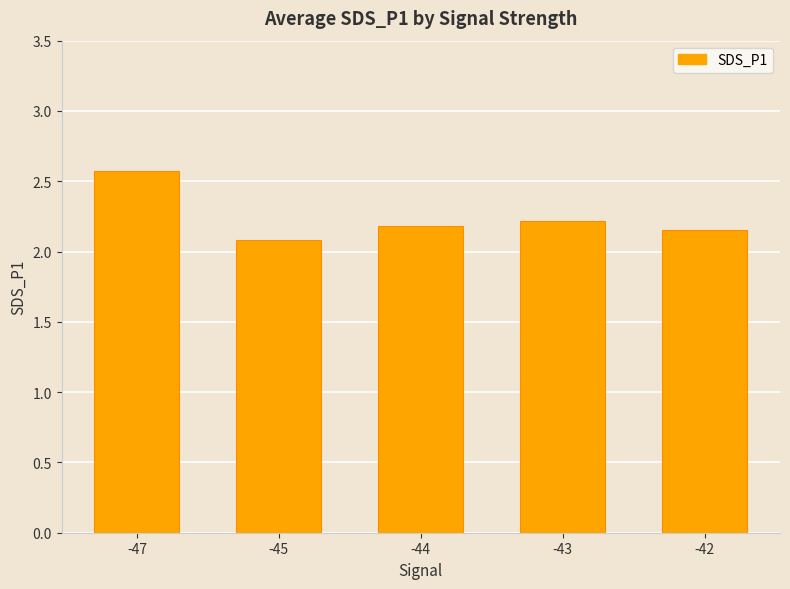

List the labels in order of value, largest first.

-47, -43, -44, -42, -45